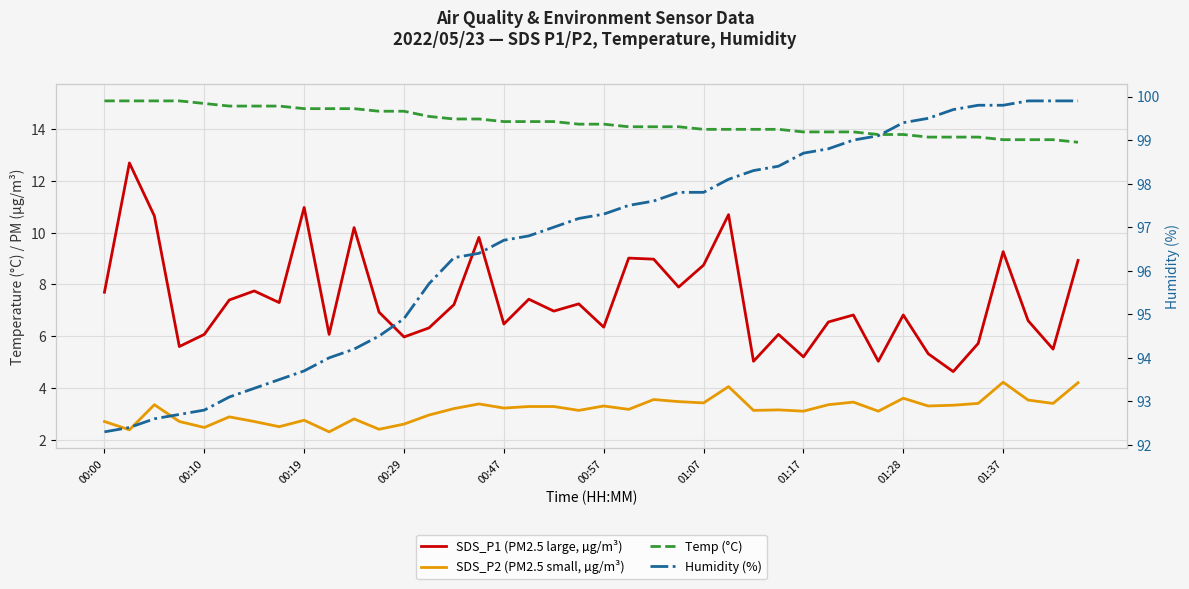

Which series has the largest range (max minus min)?

SDS_P1 (PM2.5 large, µg/m³)